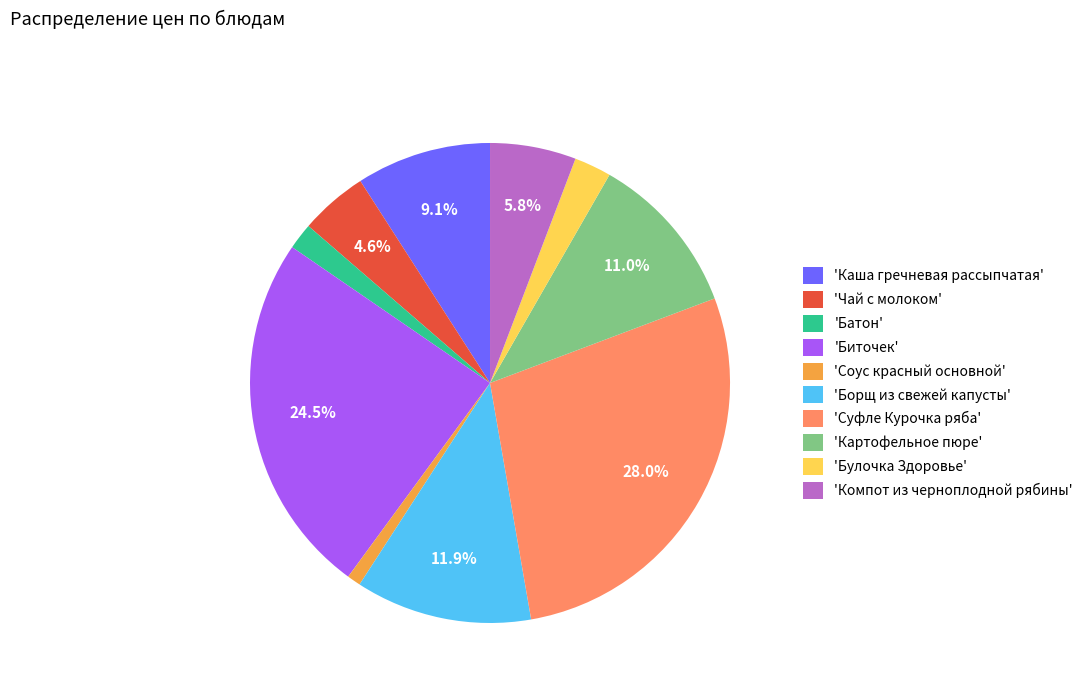

Approximately how many times larger is the value at 'Каша гречневая рассыпчатая' compared to 'Суфле Курочка ряба'?

0.3